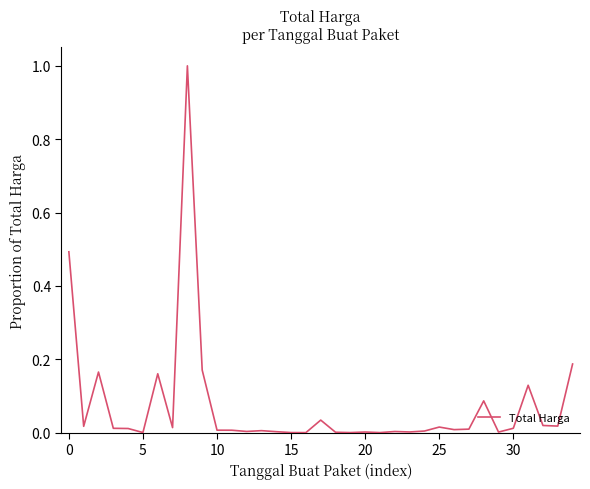

Does the chart have visible grid lines?

No